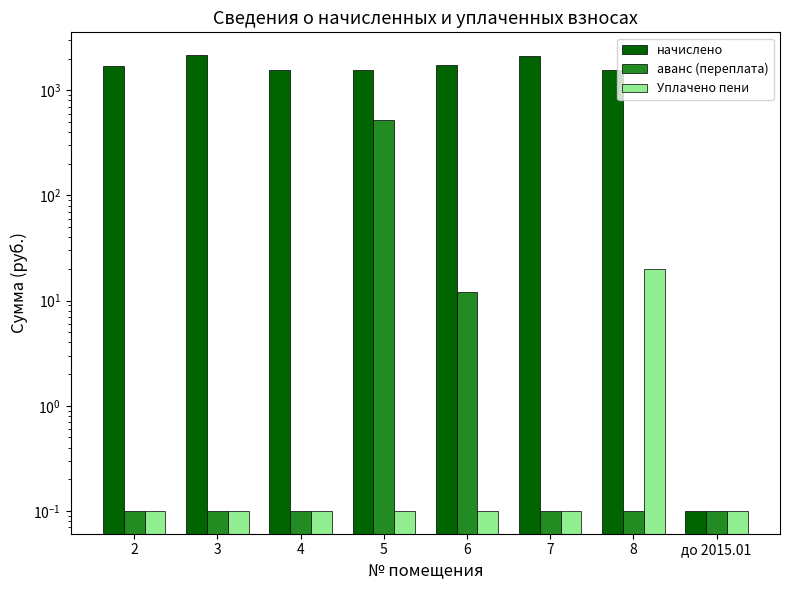

Is the value of Уплачено пени at до 2015.01 greater than the value of аванс (переплата) at 5?

No